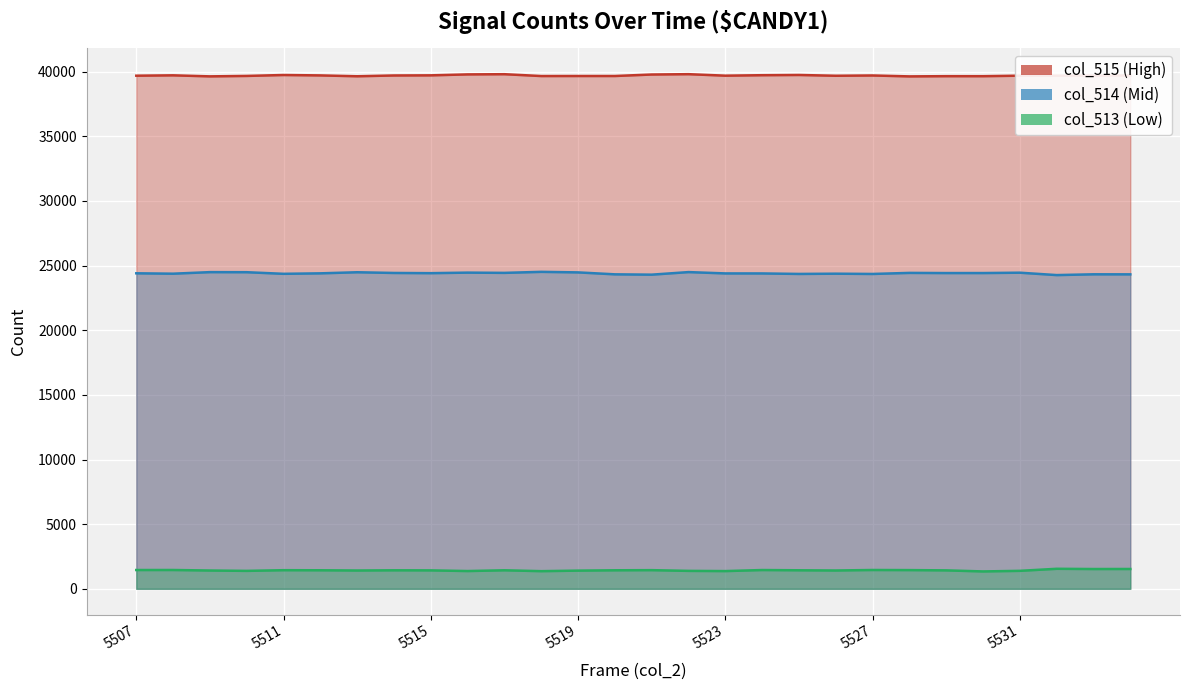

What is the difference between the maximum and minimum values in the col_514 series?

250